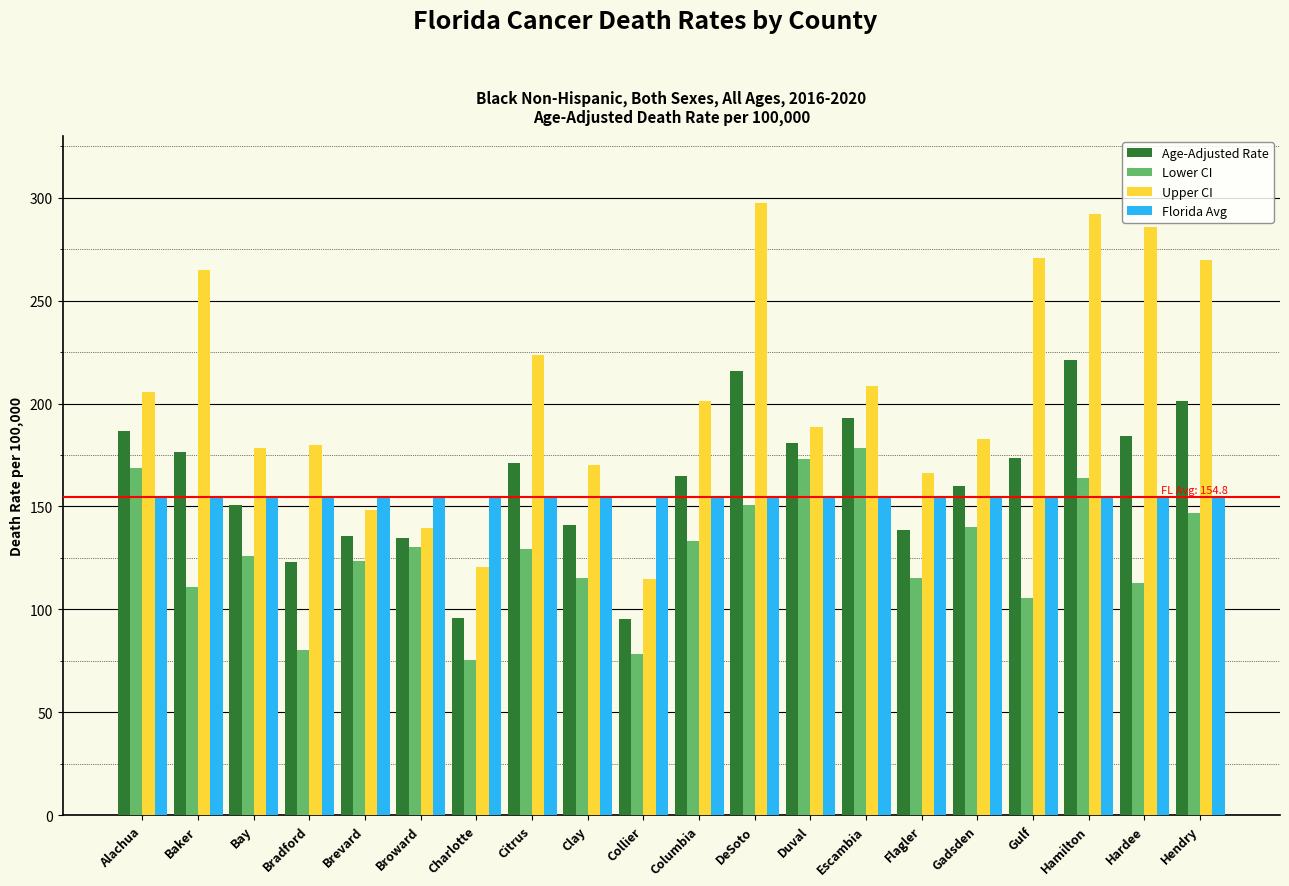

What is the total value across all series at Flagler?

574.6